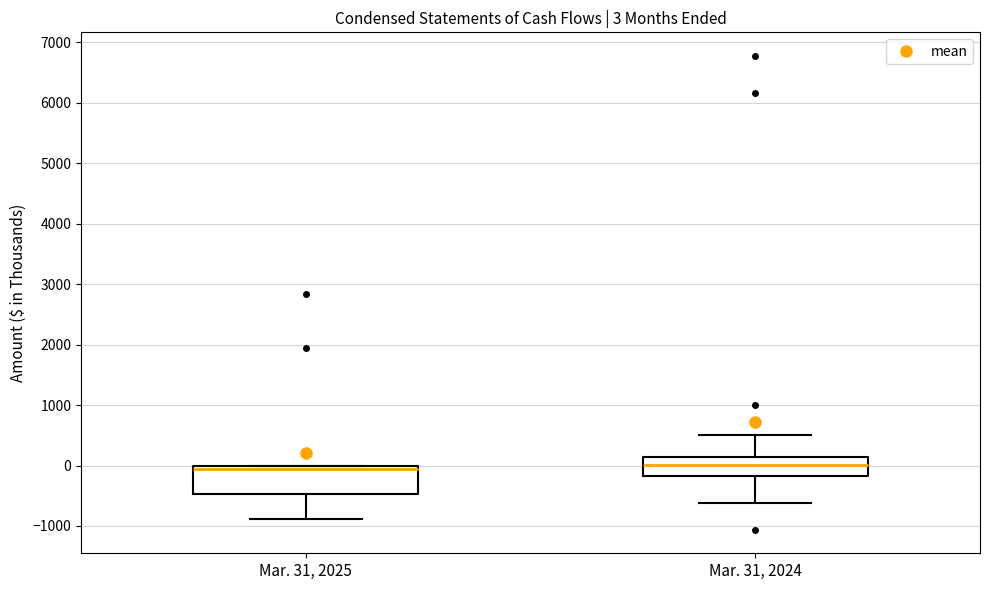

Comparing the boxes themselves (not the whiskers), which one is the tallest?

Mar. 31, 2025